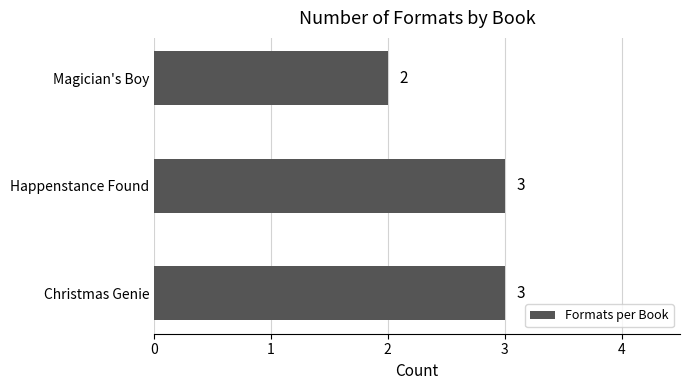

The chart shows a value of 2 at Happenstance Found. True or false?

False